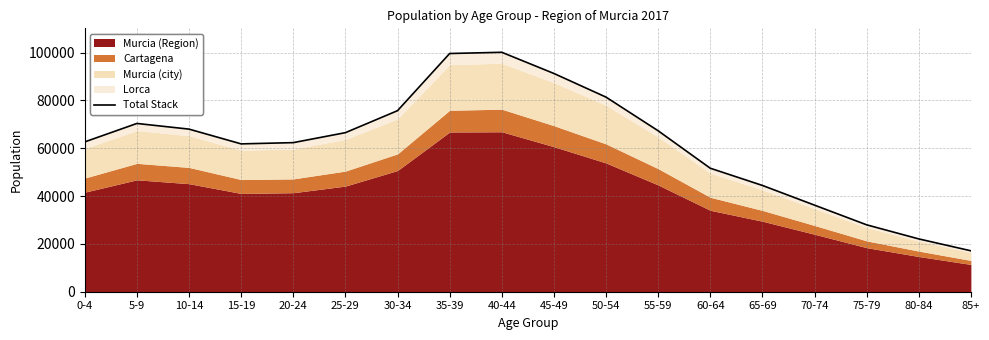

Read the value at 85+, to the nearest 100.

17100